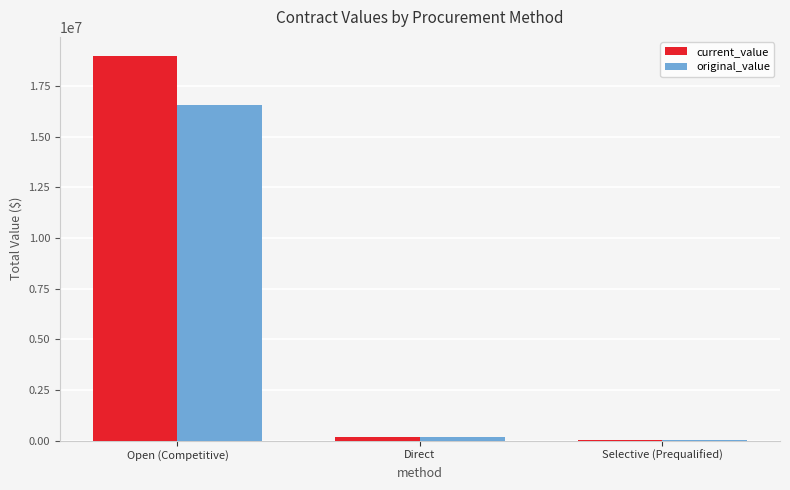

True or false: current_value has a value of 30521.2 at Selective (Prequalified).

True